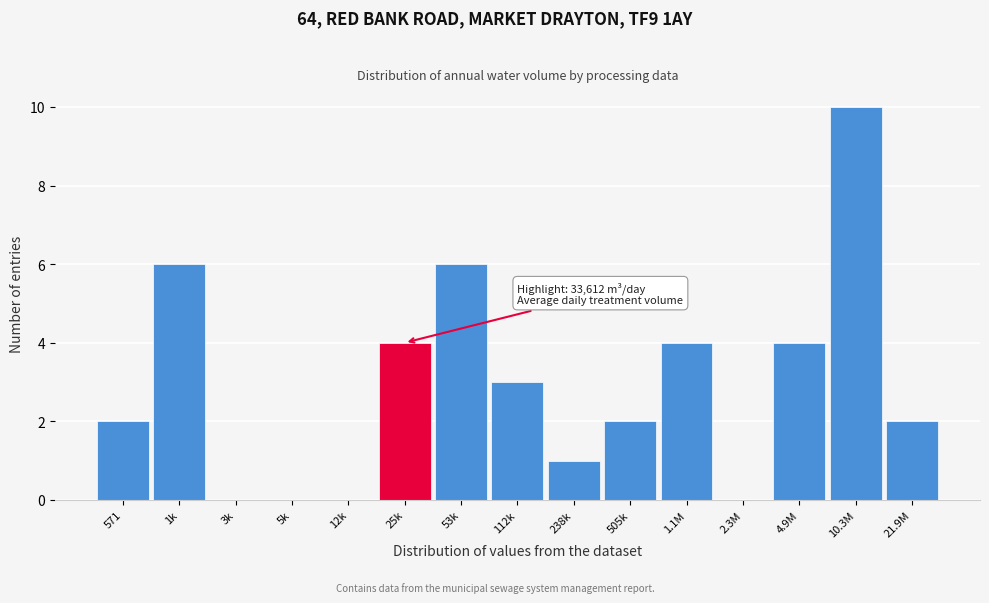

Reading right to left, transcribe all the data shown in this chart.

21.9M=2	10.3M=10	4.9M=4	2.3M=0	1.1M=4	505k=2	238k=1	112k=3	53k=6	25k=4	12k=0	5k=0	3k=0	1k=6	571=2